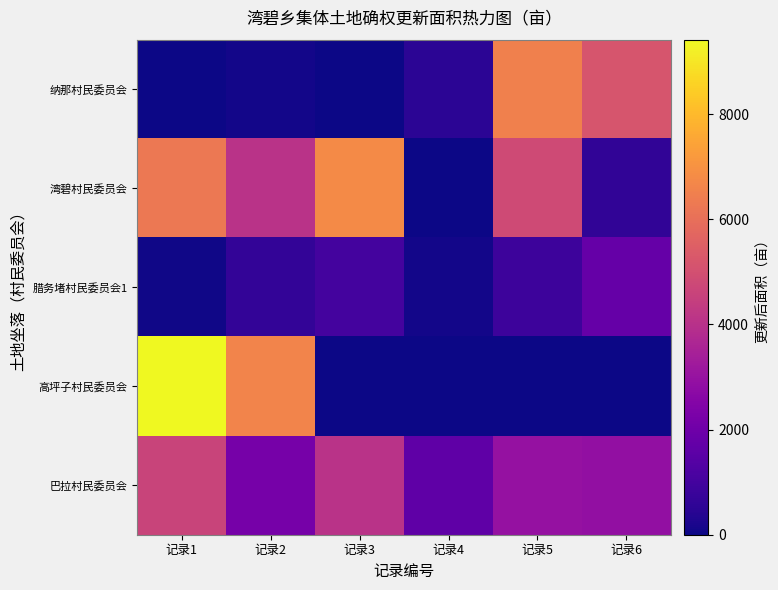

At which category does the chart reach its minimum across all series?

记录3